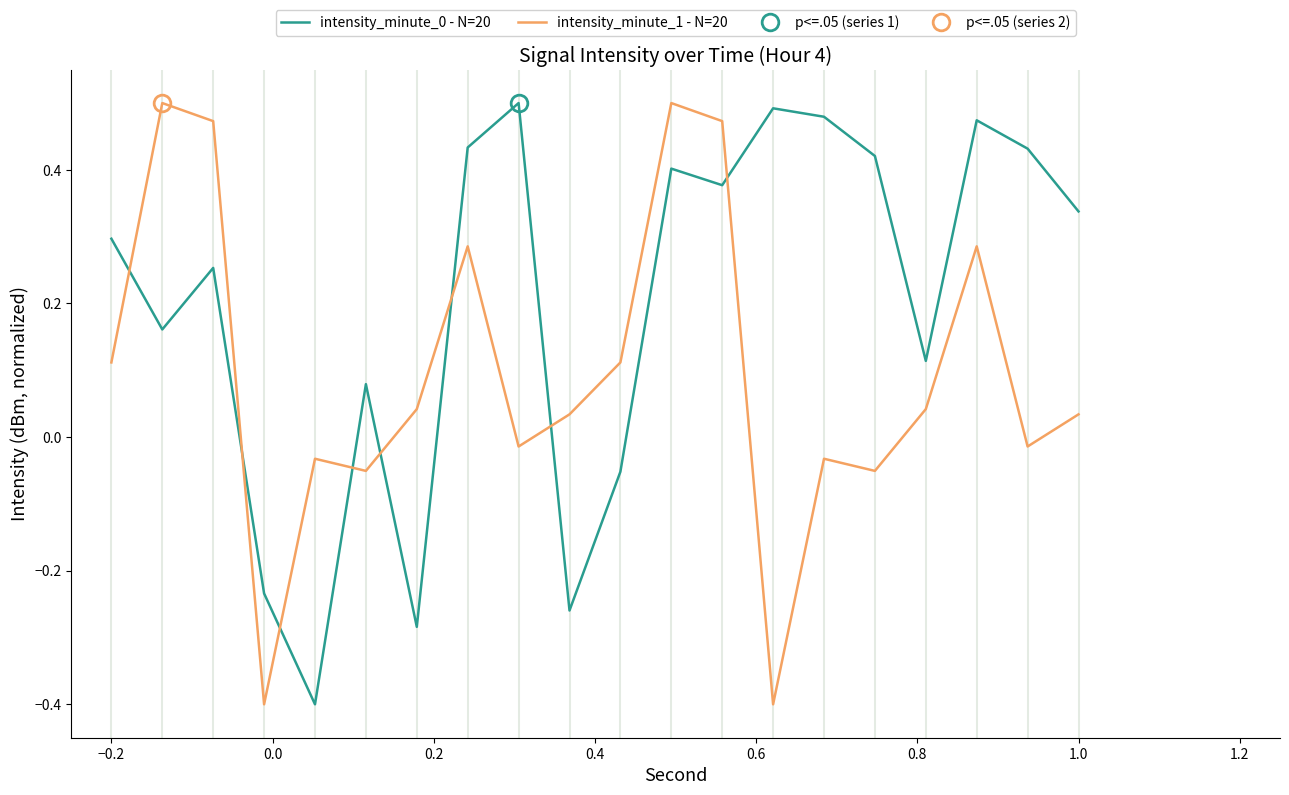

Where does the intensity_minute_1 - N=20 series first go above 0?

−0.2